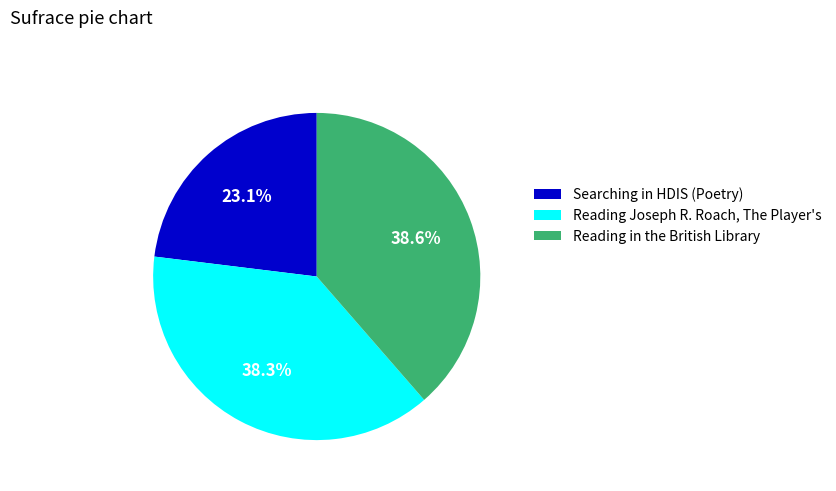

How many slices are in this pie chart?

3